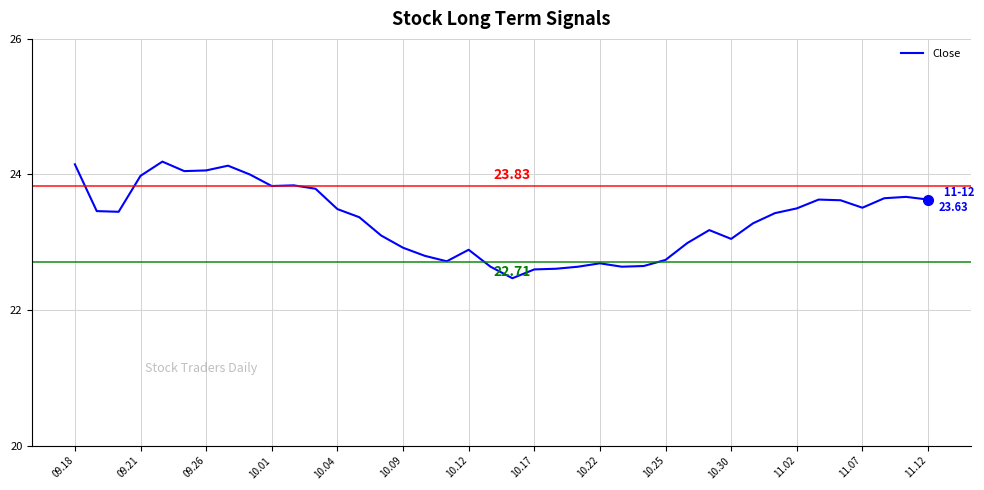

What is the difference between the maximum and minimum values?

1.7